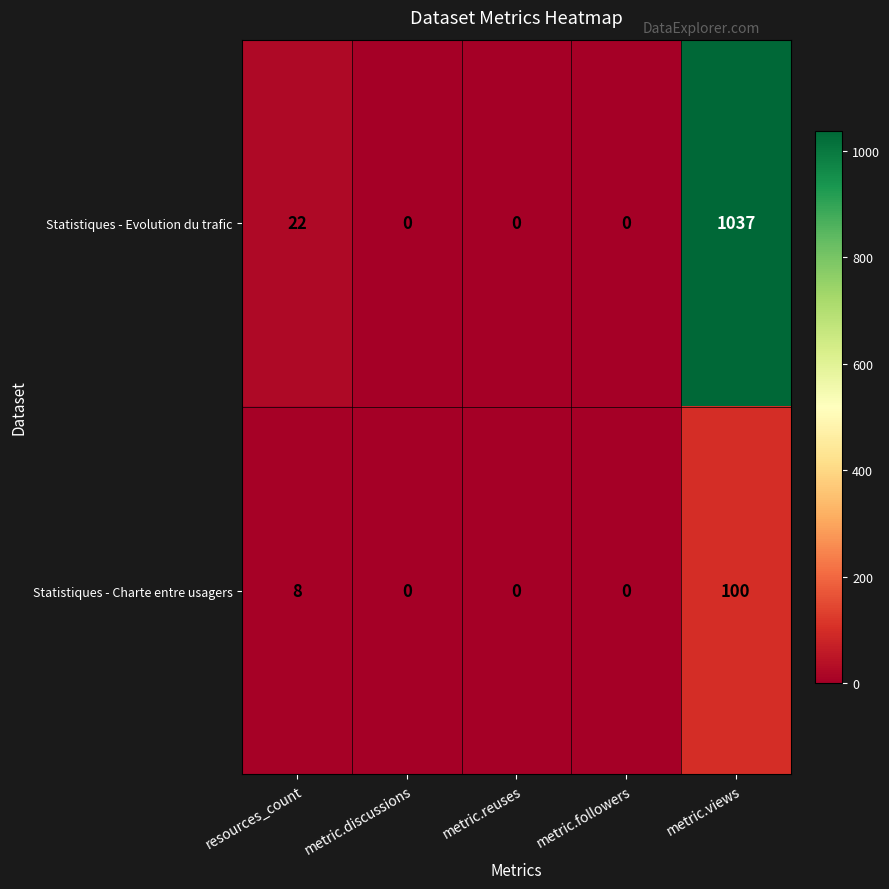

What is the difference between the second highest and minimum values in the Statistiques - Charte entre usagers series?

8